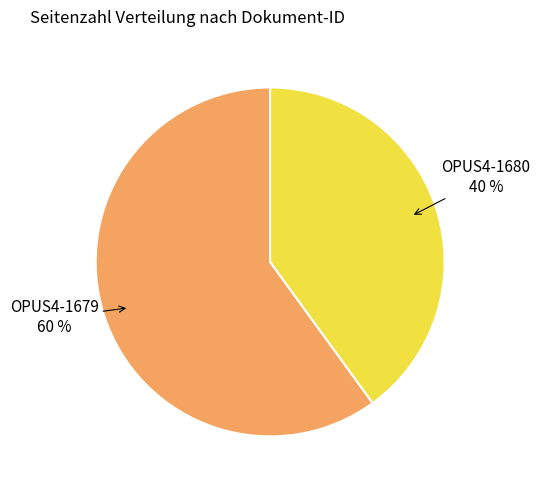

How many slices are in this pie chart?

2